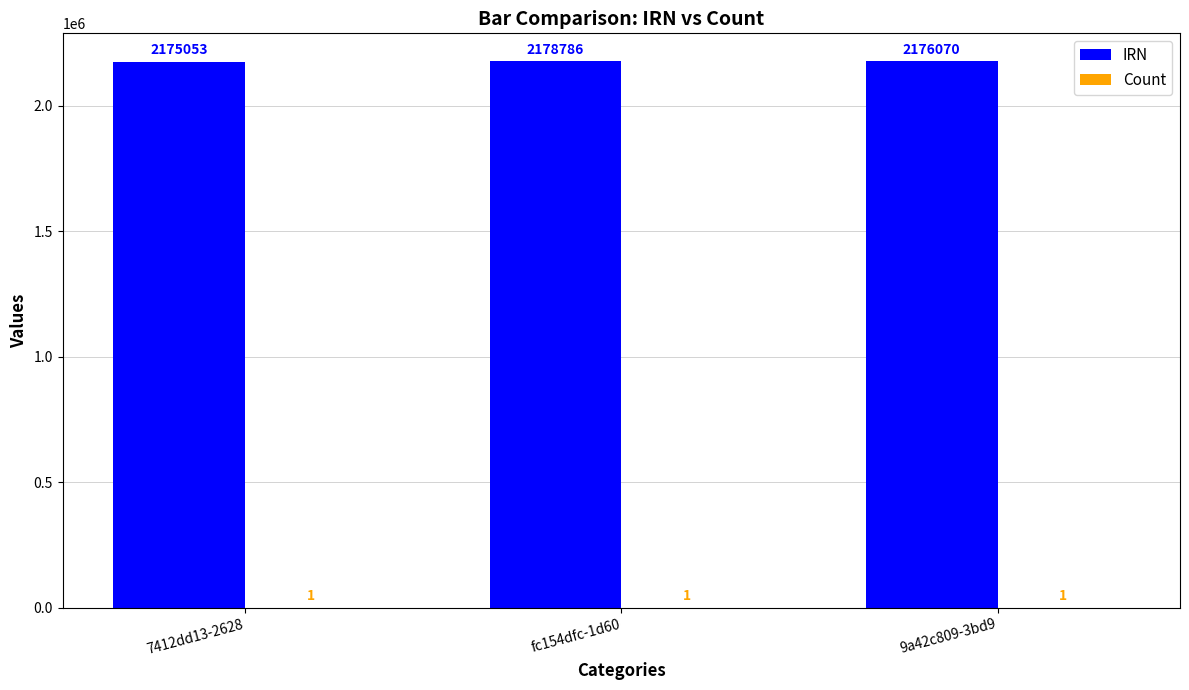

How many categories are shown in the chart?

3